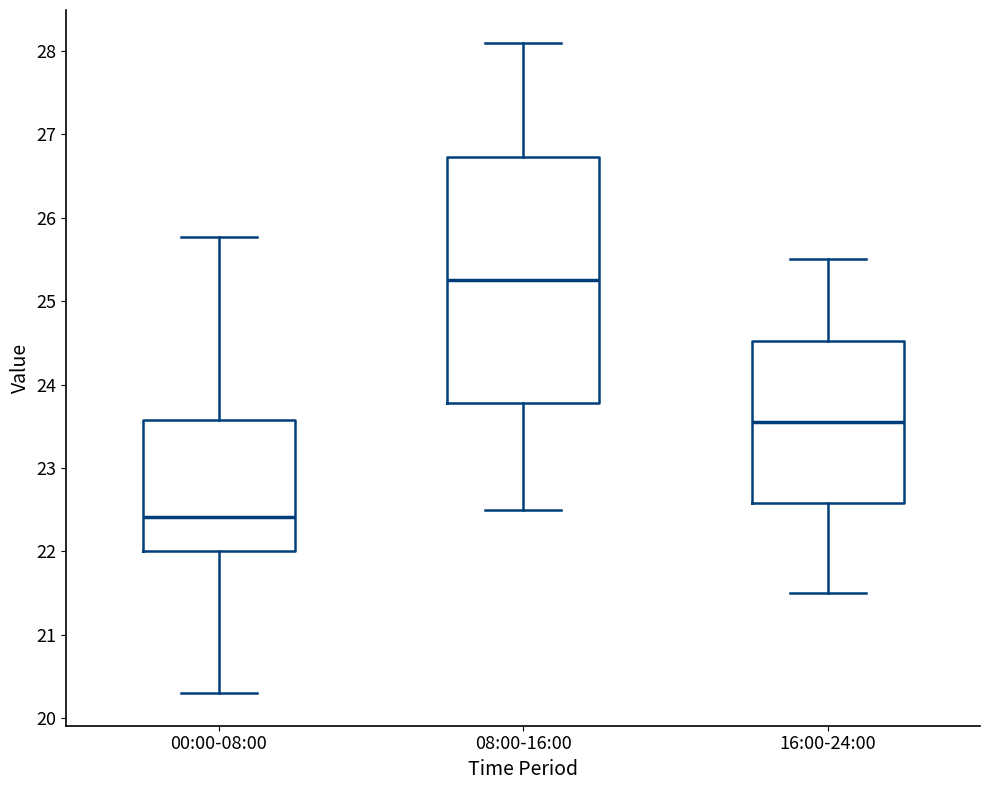

Where does the lower whisker of the box for 08:00-16:00 end on the y-axis? The values are not printed on the chart, so give them approximately, as read against the axis.

22.5